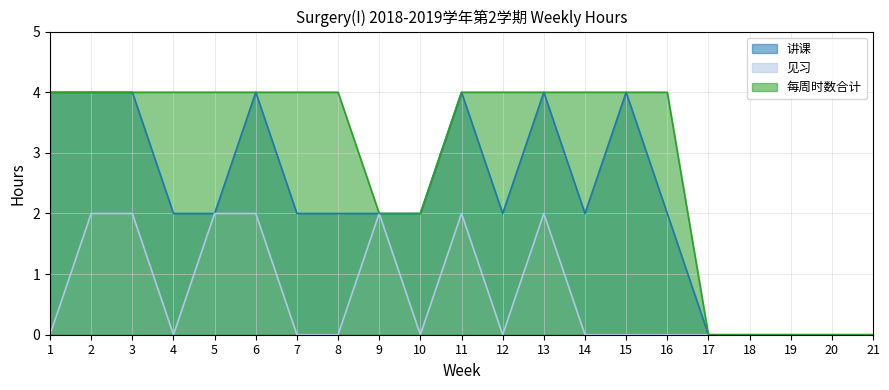

What is the sum of the 见习 values at 10 and 5?

2